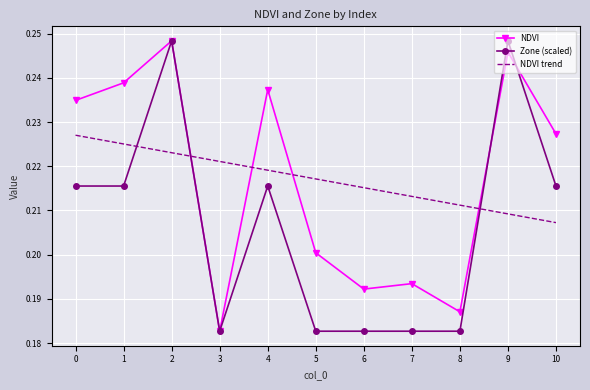

True or false: NDVI trend has a value of 0.2 at 9.

True